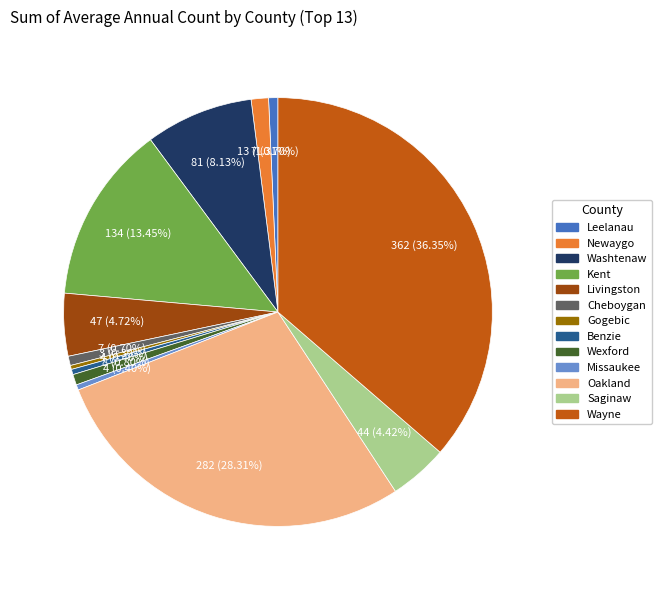

Does Benzie represent more than half of the total?

No